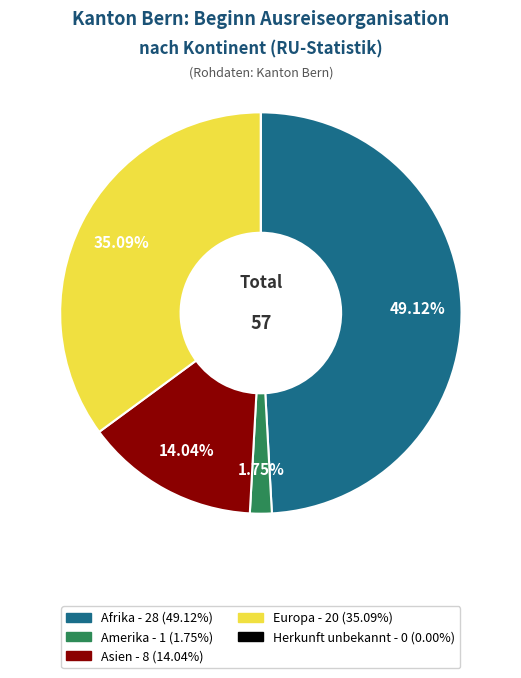

Which has a higher value, Asien or Amerika?

Asien